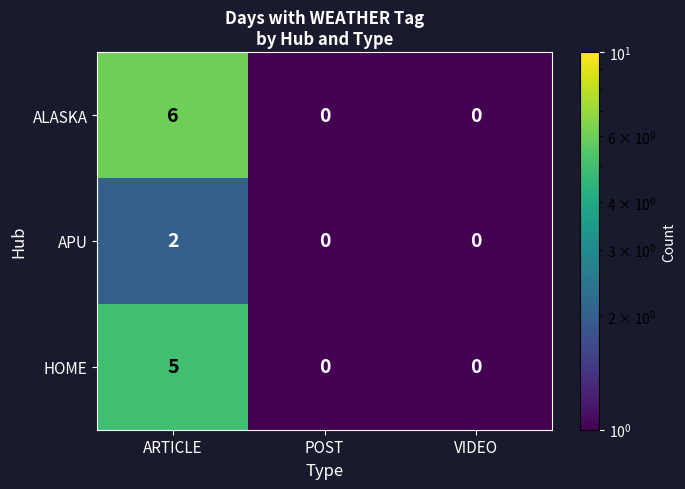

Which label corresponds to the largest value in the chart?

ARTICLE